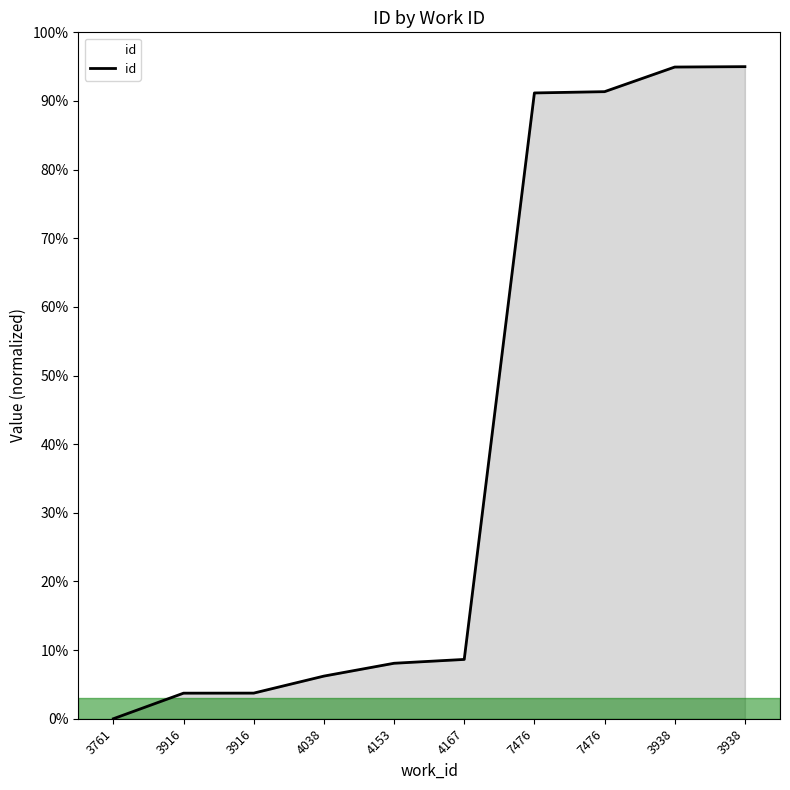

How many lines are shown in the chart?

1